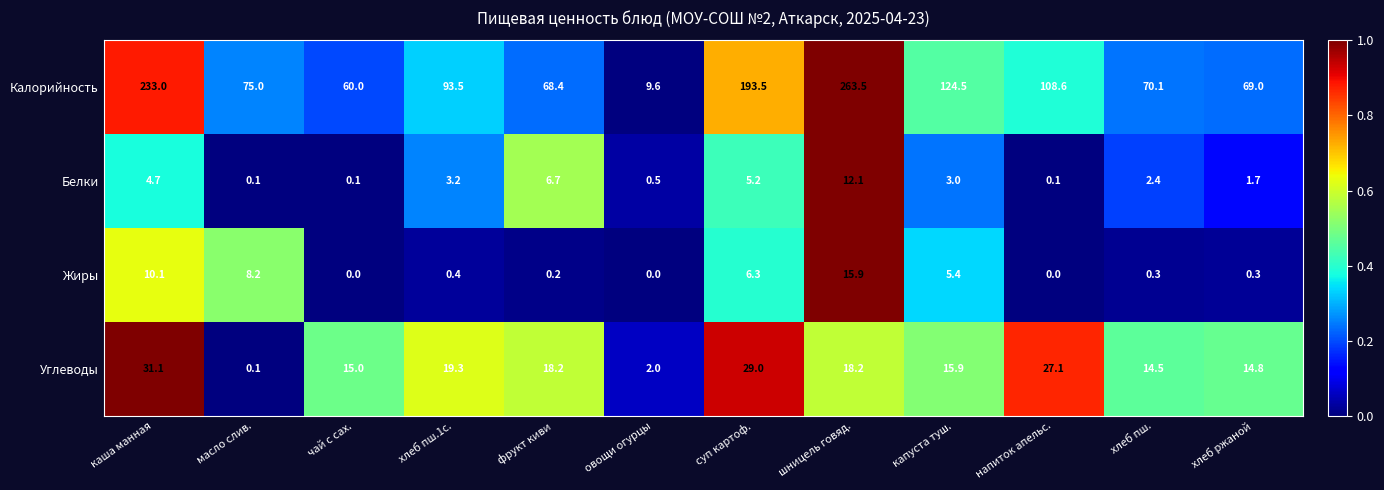

What is the spread (max minus min) of values at суп картоф.?

188.3